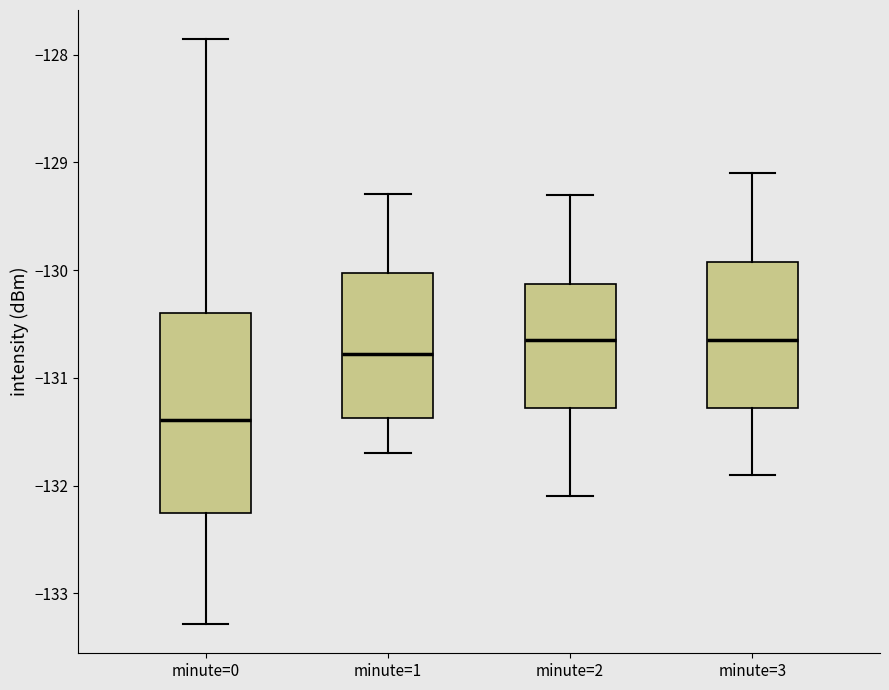

Reading left to right, read every box against the y-axis: the position of its median line, the range the box covers, and the ends of its whiskers. The values are not printed on the chart, so give them approximately, as read against the axis.

minute=0: median -131.4, box -132.2 to -130.4, whiskers -133.3 to -127.9
minute=1: median -130.8, box -131.4 to -130.0, whiskers -131.7 to -129.3
minute=2: median -130.6, box -131.3 to -130.1, whiskers -132.1 to -129.3
minute=3: median -130.6, box -131.3 to -129.9, whiskers -131.9 to -129.1